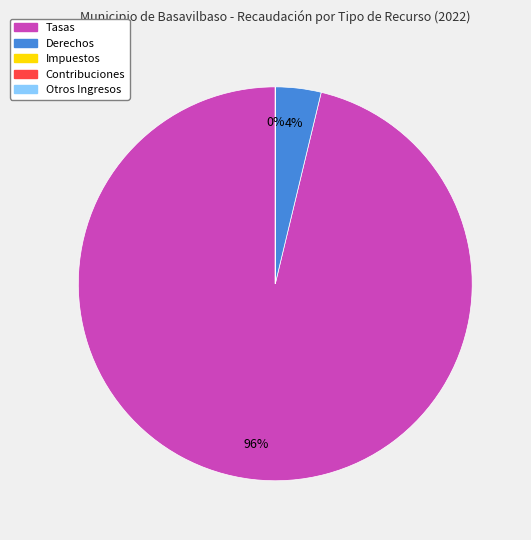

Is there a majority slice in this chart?

Yes